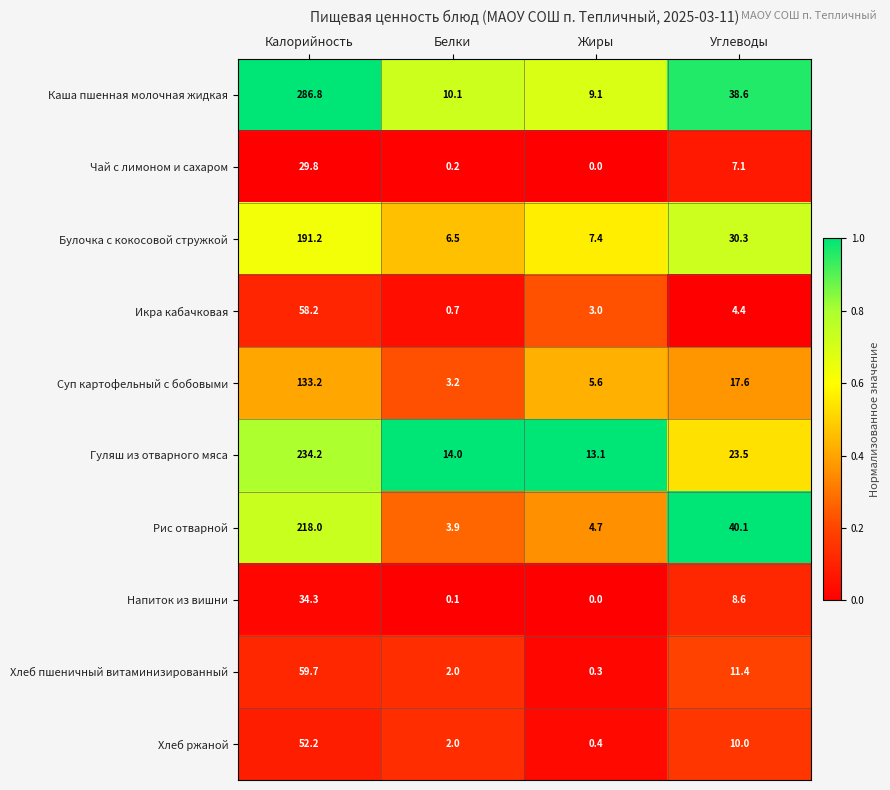

What is the difference between the Рис отварной values at Жиры and Калорийность?

213.3